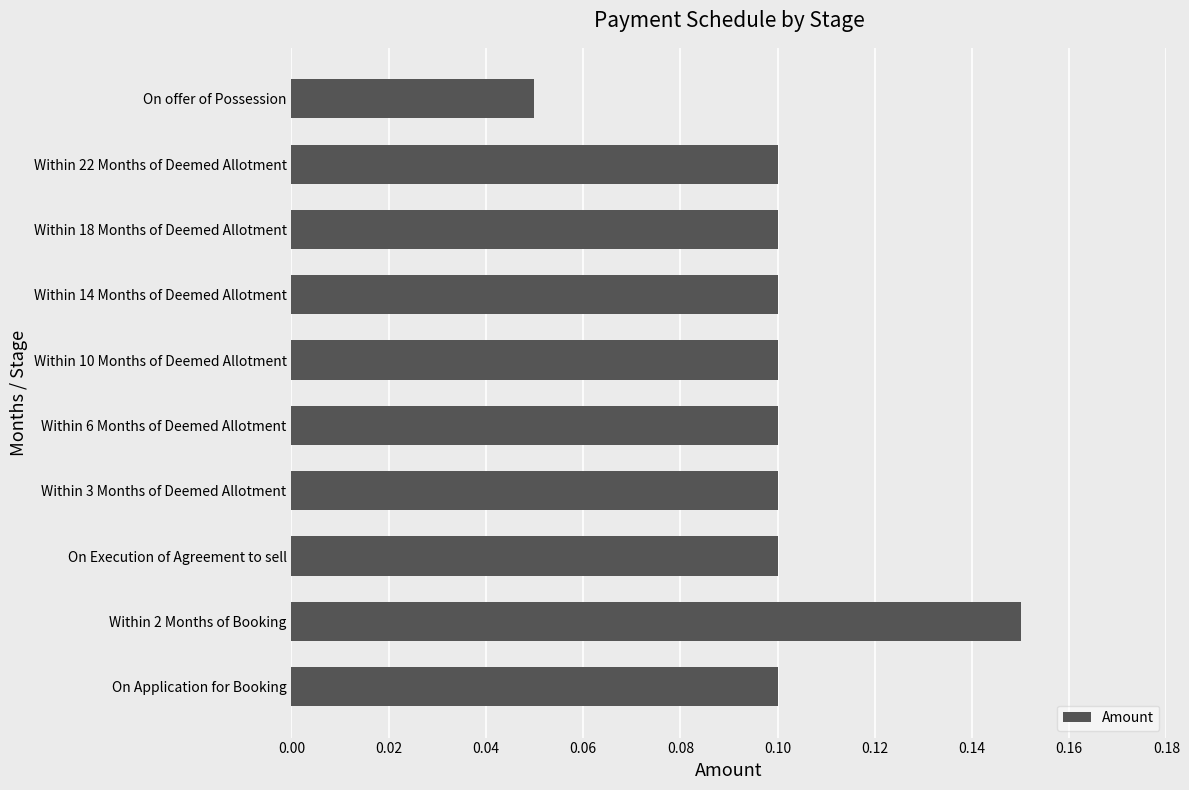

Where is the data nearest to the value 0?

On offer of Possession